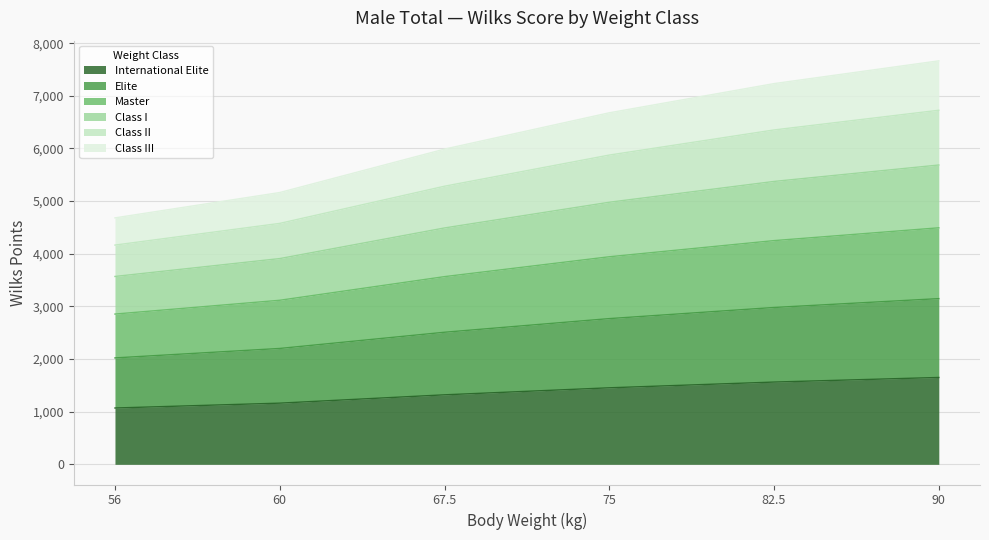

What is the total value across all series at 82.5?

7231.7